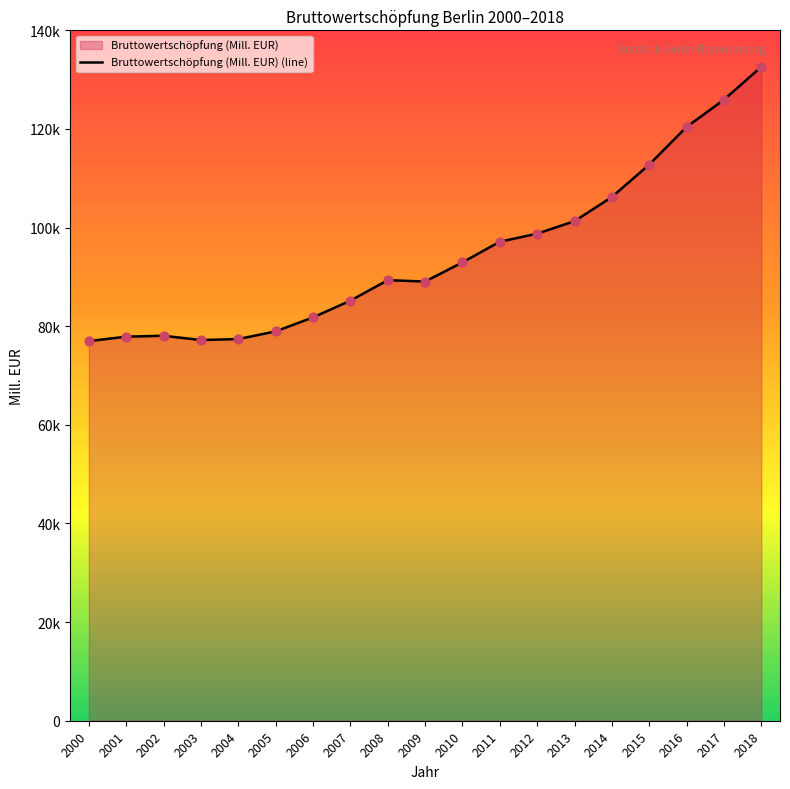

What is the change in value from 2003 to 2009?

+11861.2